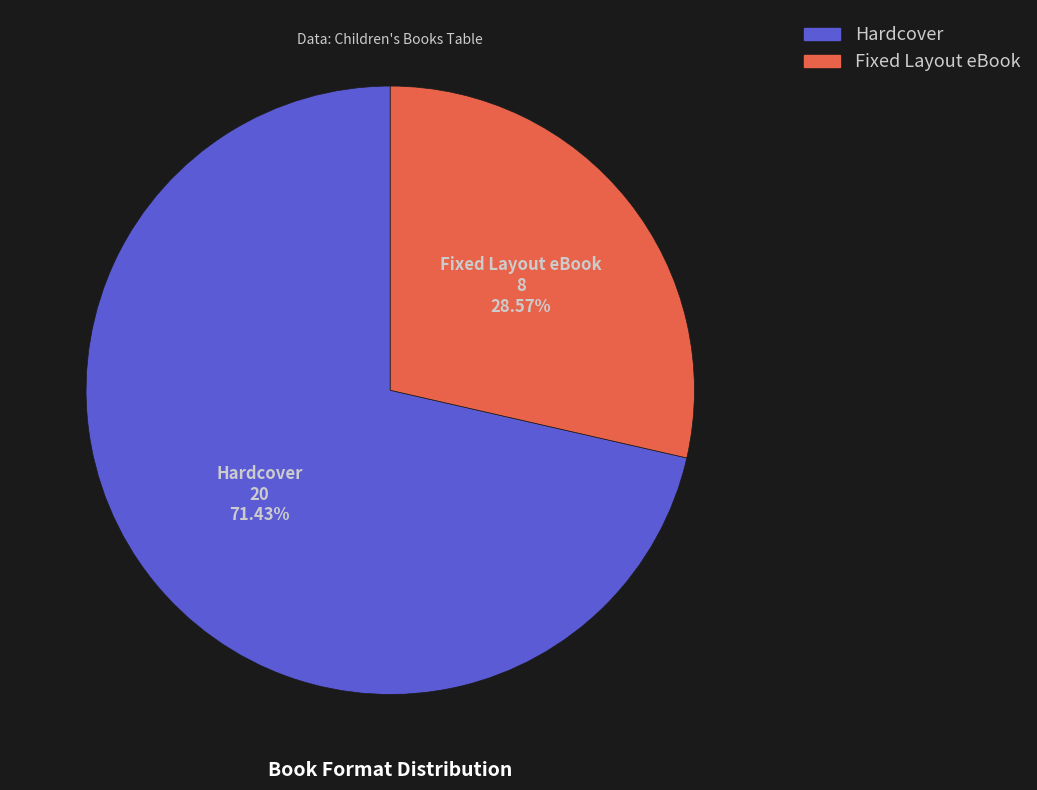

Which slice represents more than half of the pie?

Hardcover